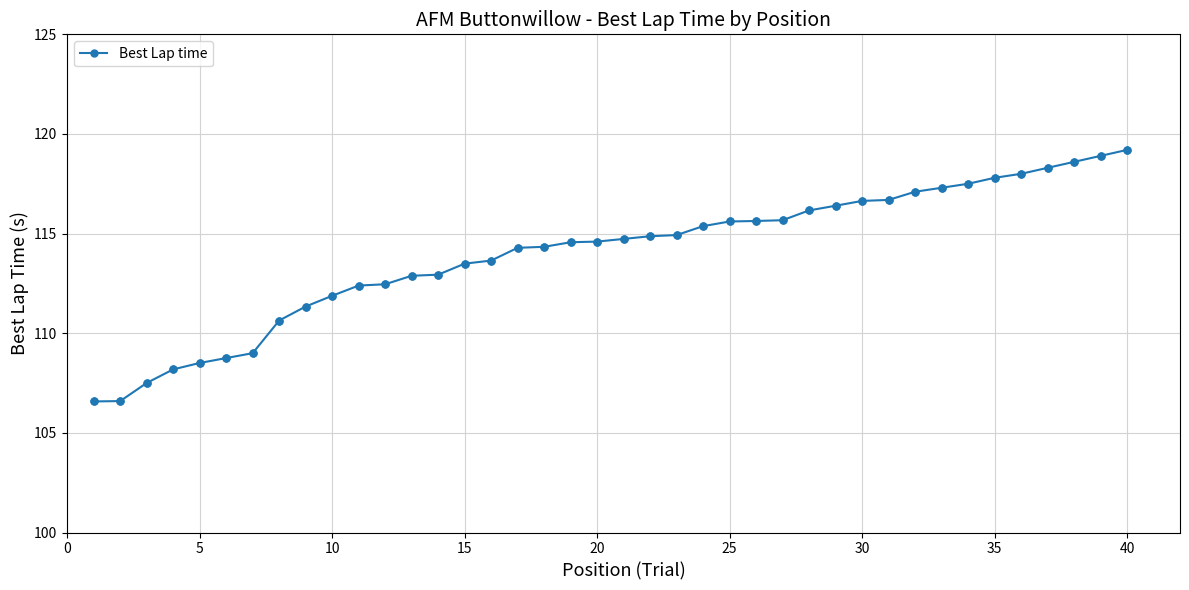

What is the difference between the second highest and second lowest values?

12.3